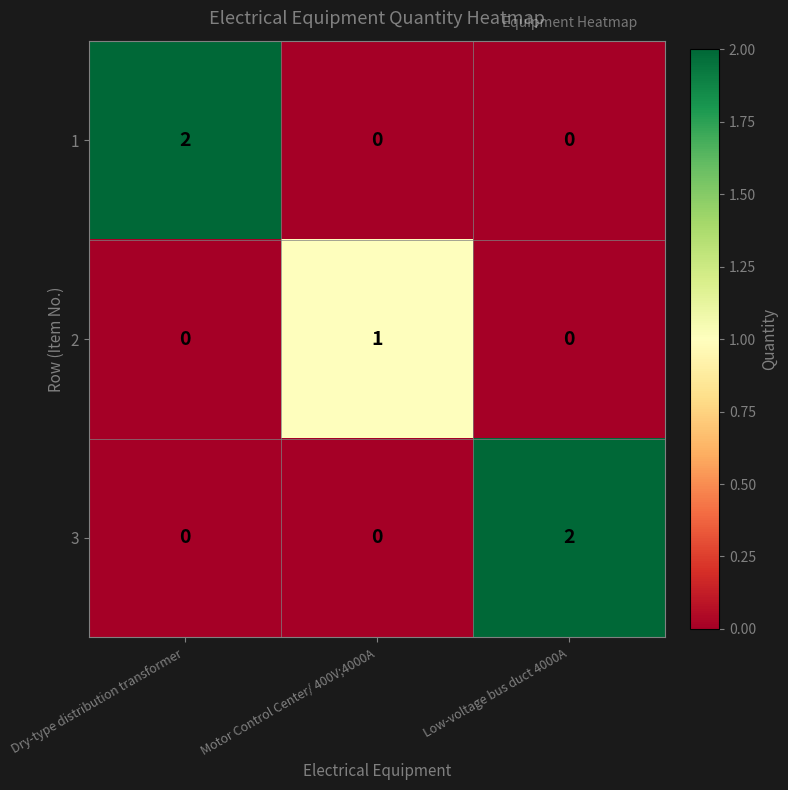

The value of 2 at Low-voltage bus duct 4000A is 0. True or false?

True